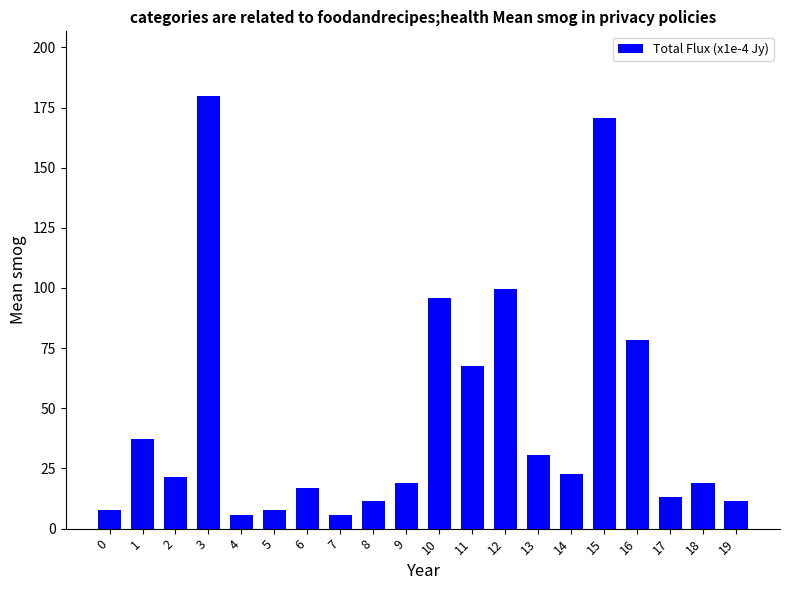

How many series are shown in this chart?

1